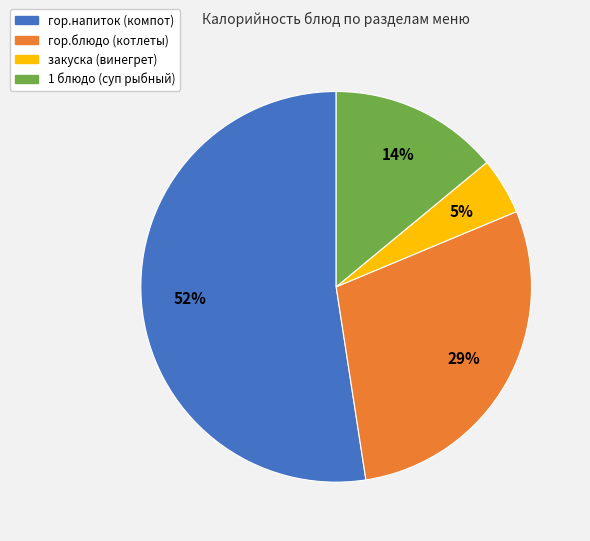

Between гор.напиток (компот) and 1 блюдо (суп рыбный), which is larger?

гор.напиток (компот)